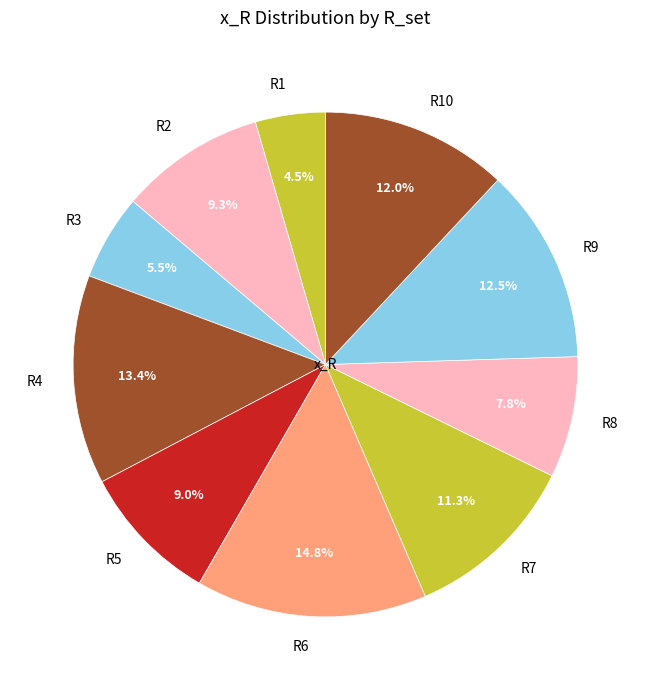

True or false: R4 accounts for 13% of the total.

True